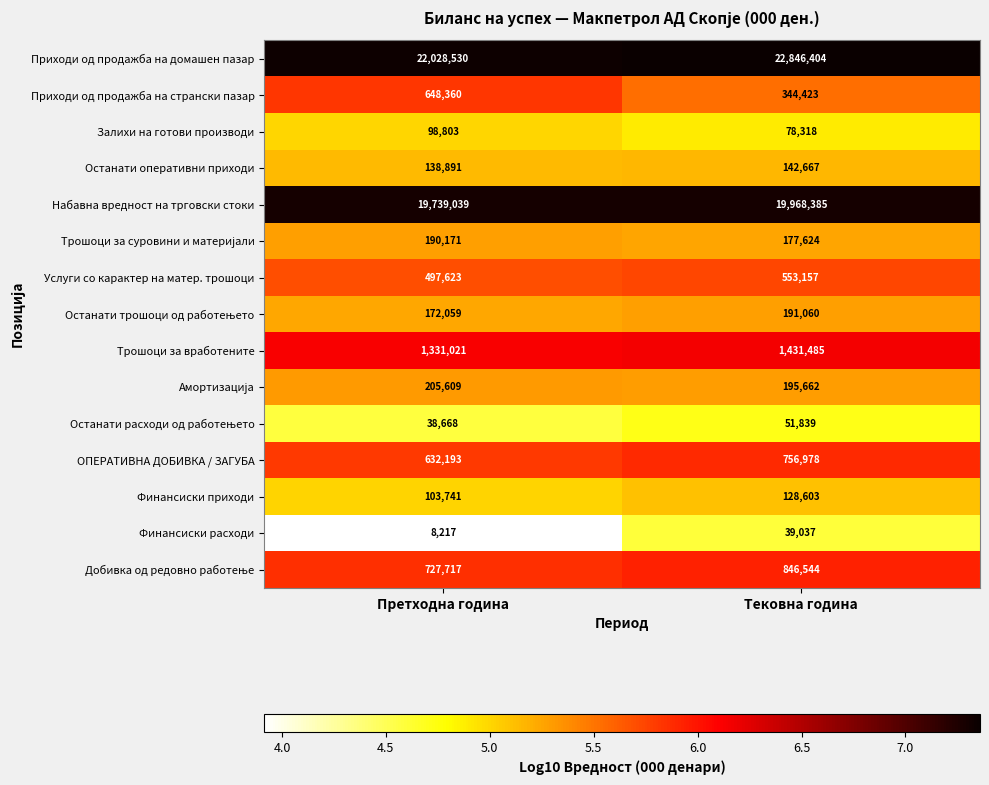

Which series has the largest total across all categories?

Приходи од продажба на домашен пазар